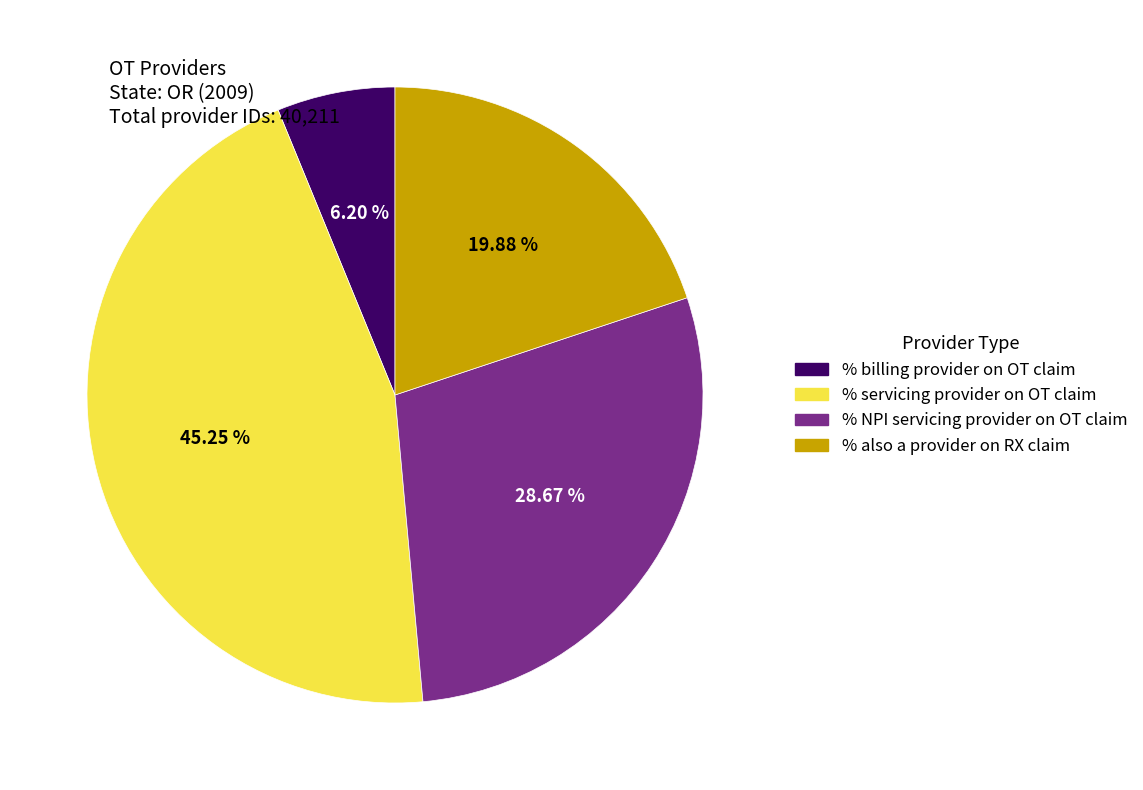

Do % billing provider on OT claim and % also a provider on RX claim together represent more than half of the pie?

No